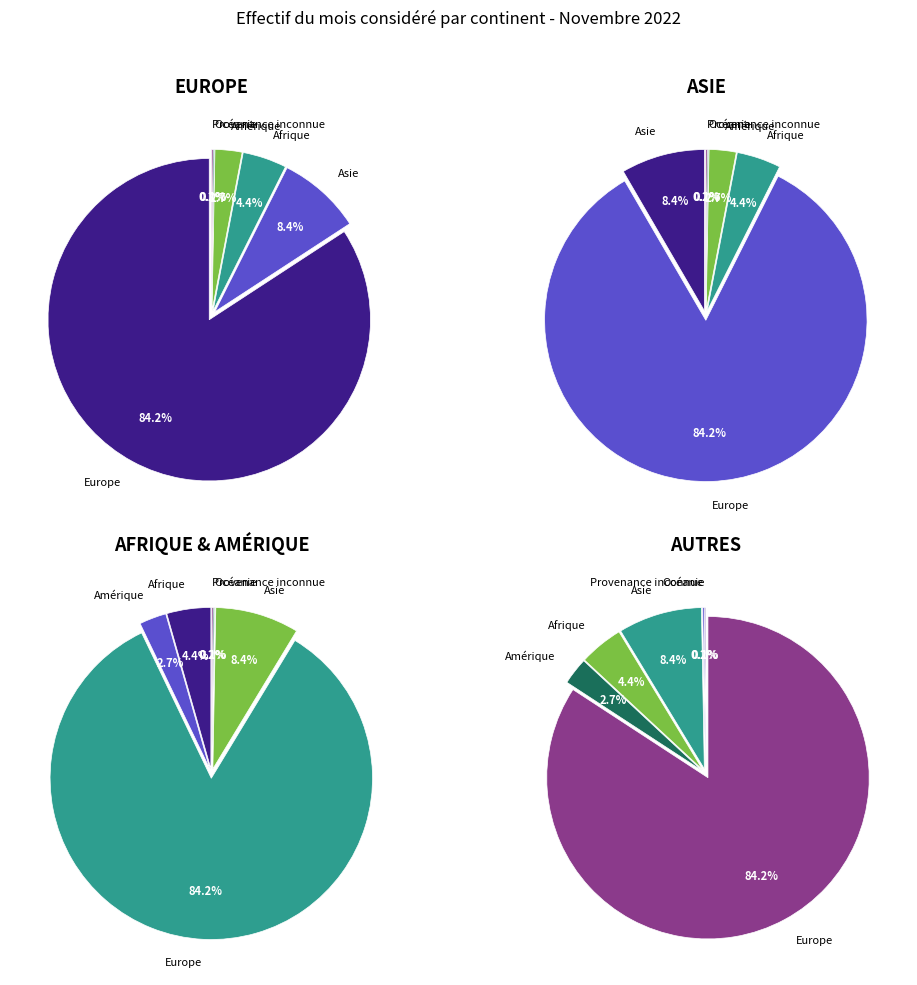

How many slices are in this pie chart?

6